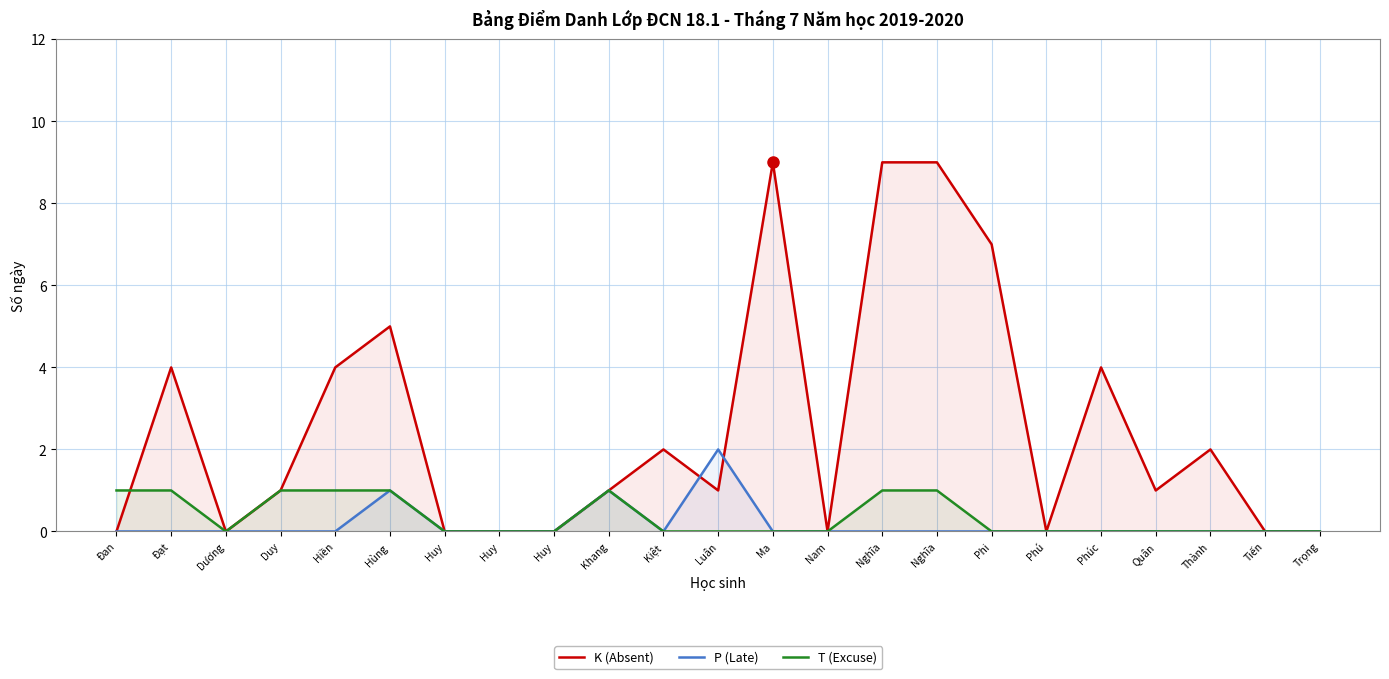

At how many categories does at least one series exceed 5?

4